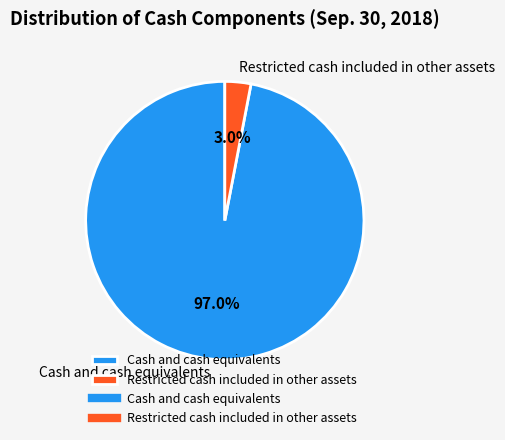

True or false: Restricted cash included in other assets accounts for 16% of the total.

False